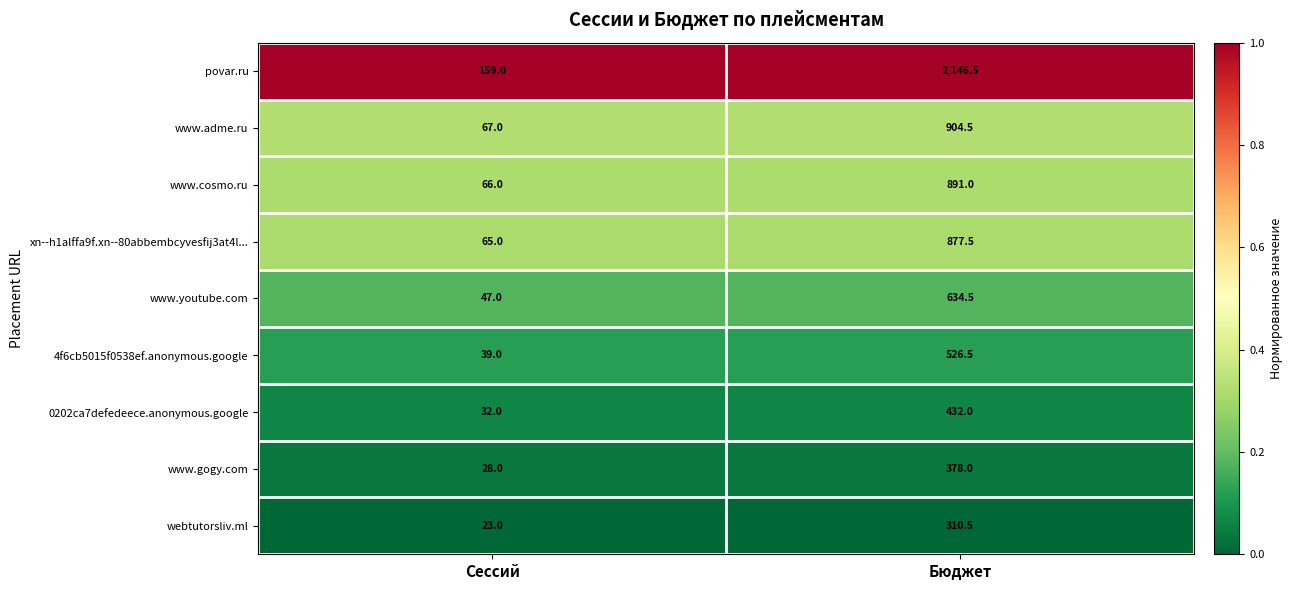

What is the greatest value displayed?

2146.5